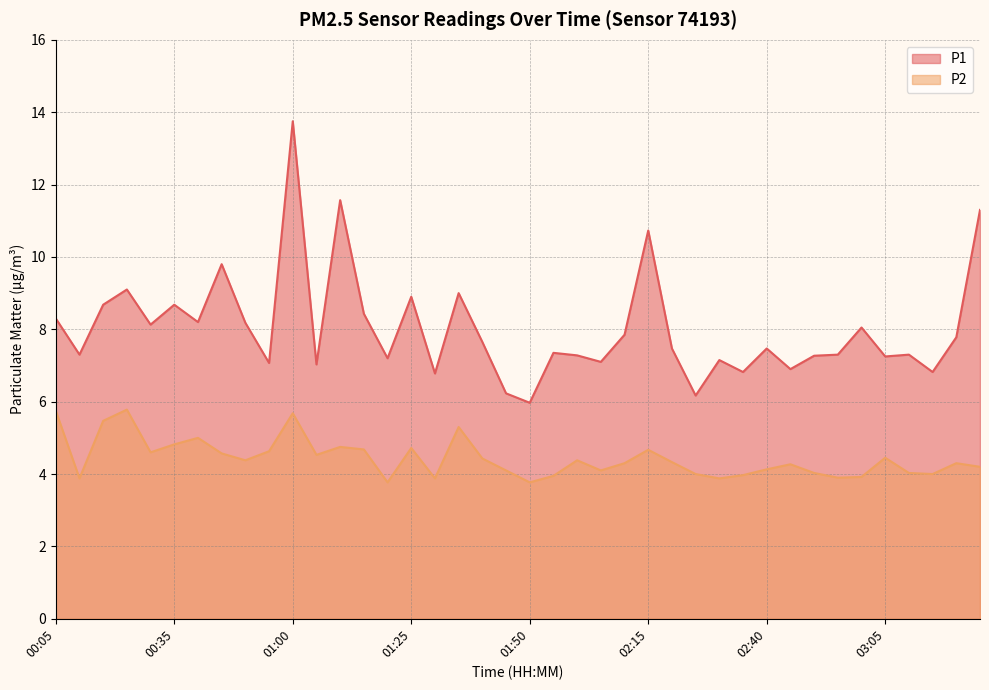

Between 00:35 and 01:45, which is larger?

00:35